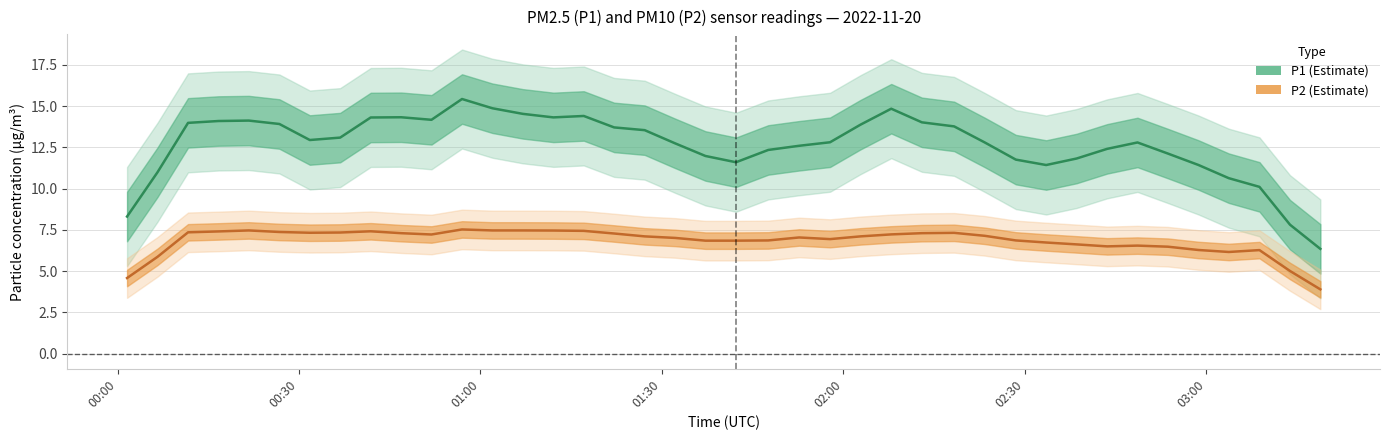

Rank the series by their average value, from highest to lowest.

P1, P2